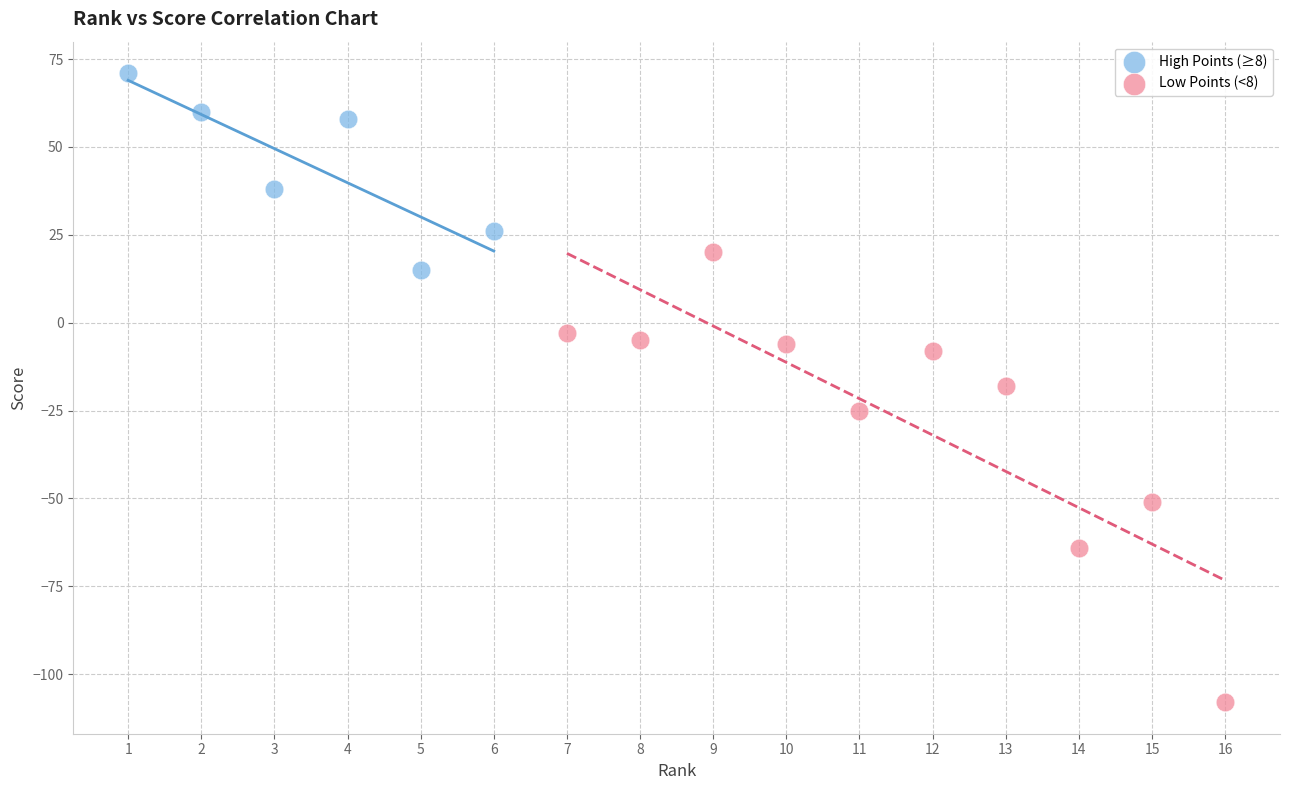

Which series reaches the maximum Y coordinate?

High Points (≥8)